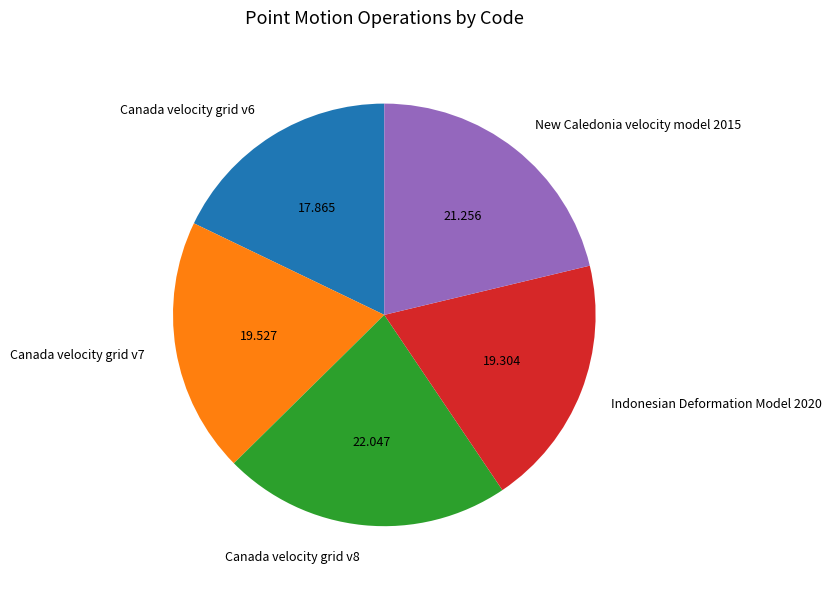

Does Canada velocity grid v8 account for over 50% of the chart?

No